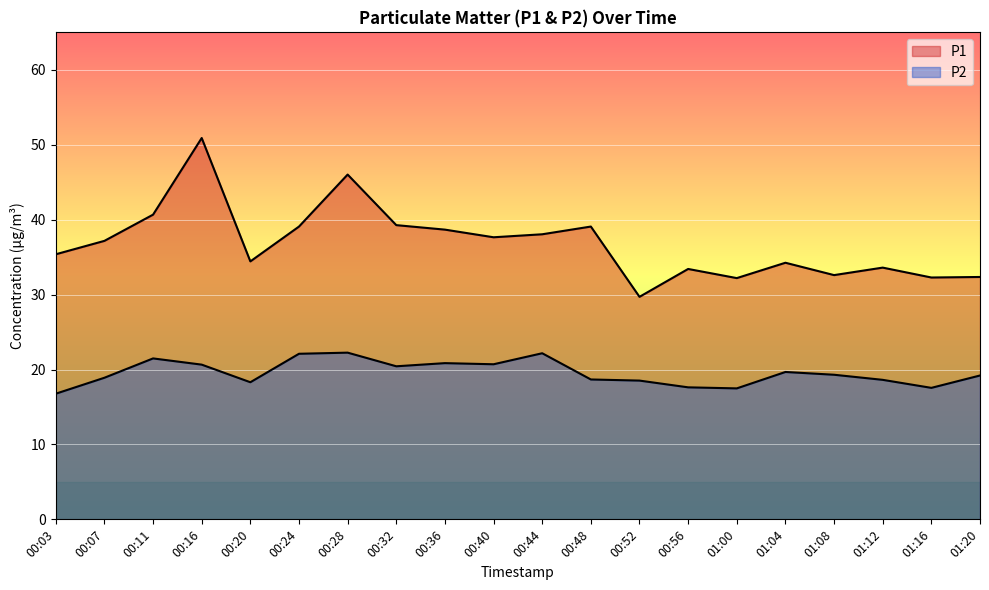

Rank the series at 00:40 from lowest to highest value.

P2, P1